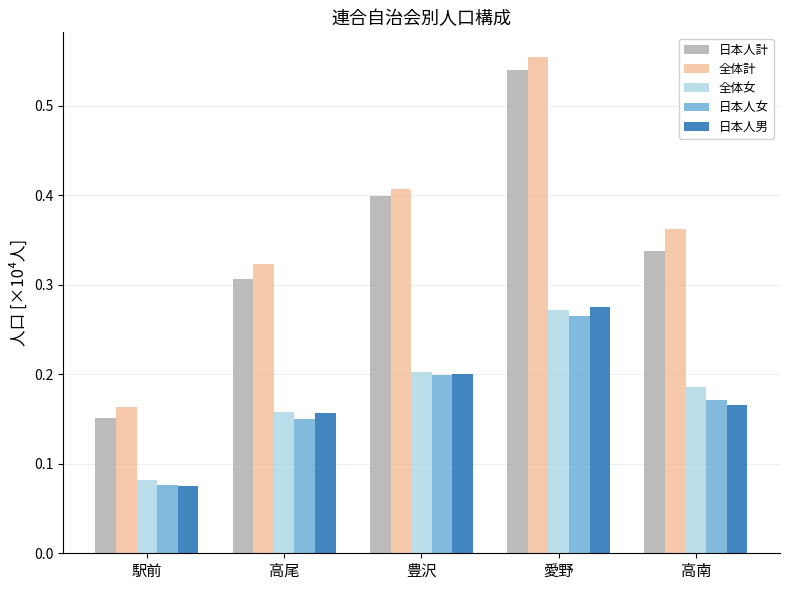

What is the difference between the highest and lowest values at 高尾?

1729